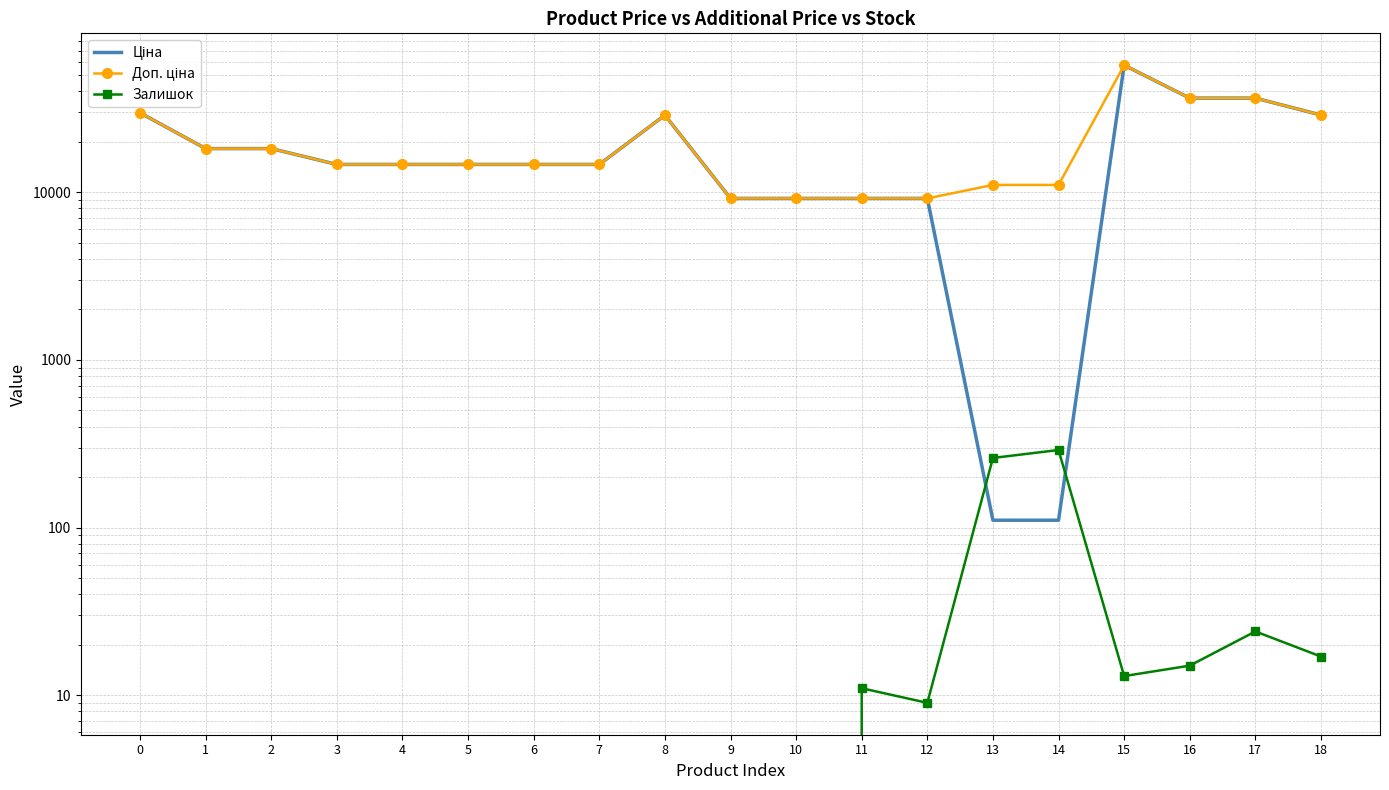

Reading left to right, extract all data points from this chart.

Ціна: 0=29761.5	1=18212.0	2=18212.0	3=14649.6	4=14649.6	5=14649.6	6=14649.6	7=14649.6	8=28821.8	9=9185.1	10=9185.1	11=9185.1	12=9185.1	13=110.5	14=110.5	15=57235.5	16=36424.0	17=36424.0	18=28890.3
Доп. ціна: 0=29761.5	1=18212.0	2=18212.0	3=14649.6	4=14649.6	5=14649.6	6=14649.6	7=14649.6	8=28821.8	9=9185.1	10=9185.1	11=9185.1	12=9185.1	13=11055.0	14=11055.0	15=57235.5	16=36424.0	17=36424.0	18=28890.3
Залишок: 0=0.0	1=0.0	2=0.0	3=0.0	4=0.0	5=0.0	6=0.0	7=0.0	8=0.0	9=0.0	10=0.0	11=11.0	12=9.0	13=260.0	14=290.0	15=13.0	16=15.0	17=24.0	18=17.0